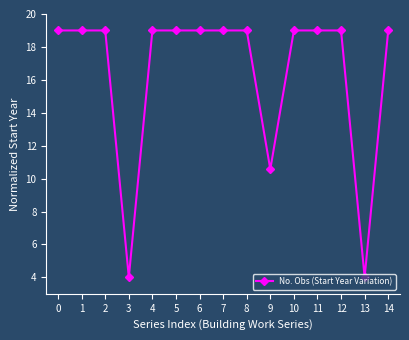

The value at 6 is 33.5. True or false?

False